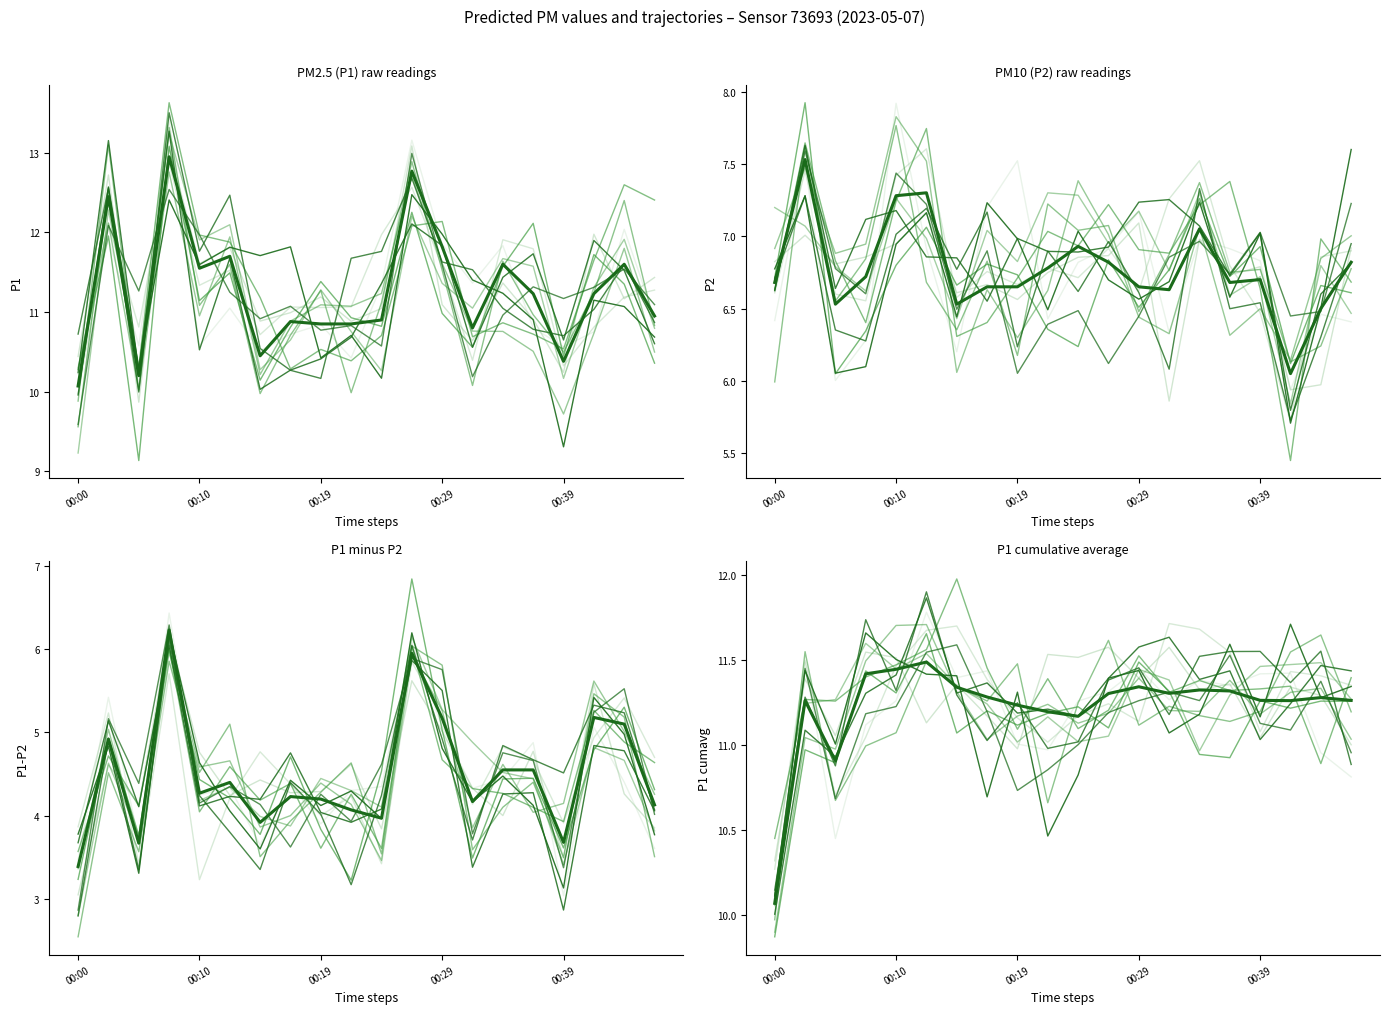

Is it true that P2 equals 7.5 at 00:02?

True